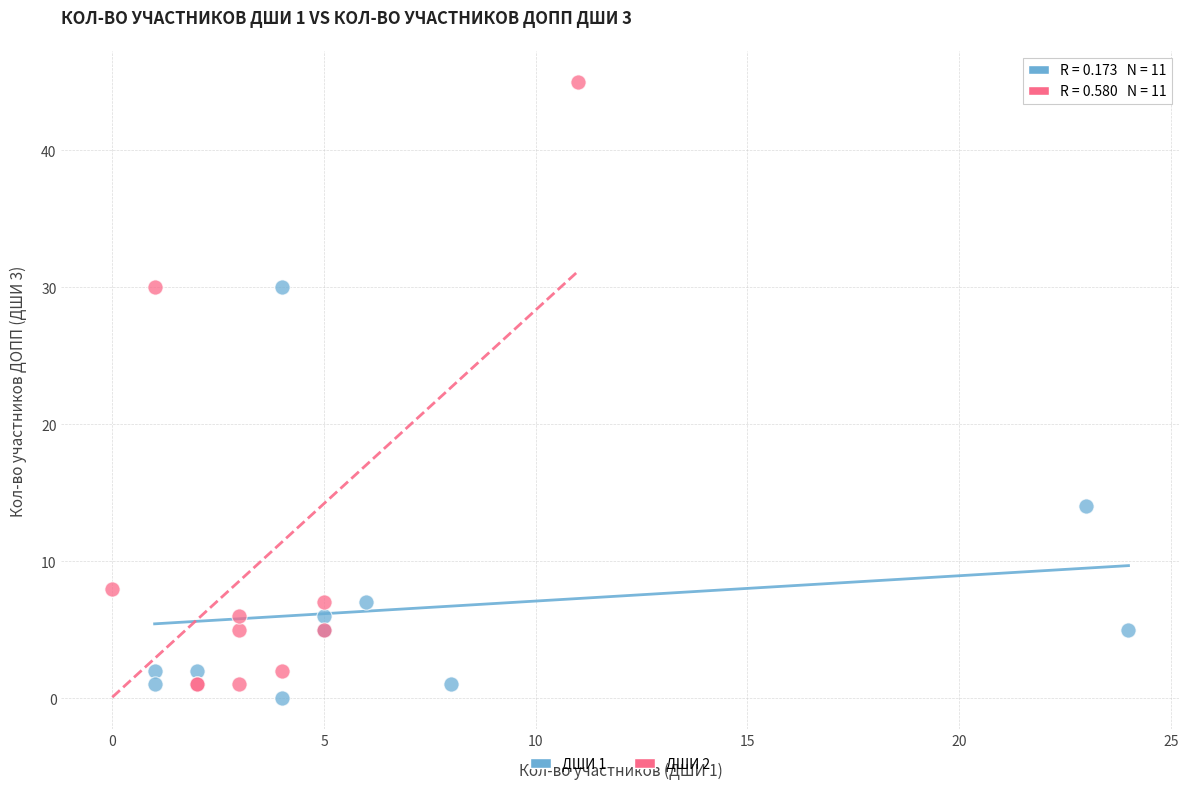

Which series has the widest spread of Y values?

ДШИ 2